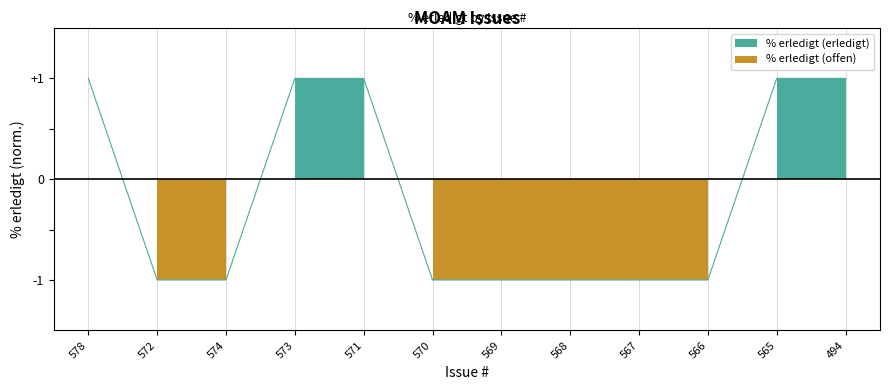

Rank the categories by value from highest to lowest.

578, 573, 571, 565, 494, 572, 574, 570, 569, 568, 567, 566